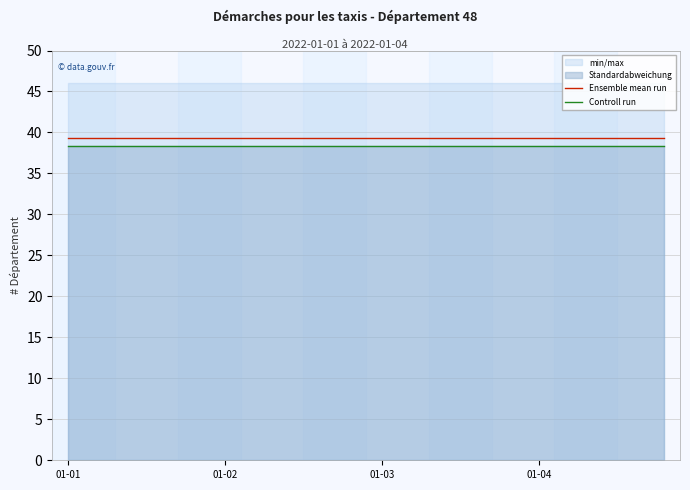

True or false: Ensemble mean run and Controll run cross at least once.

False